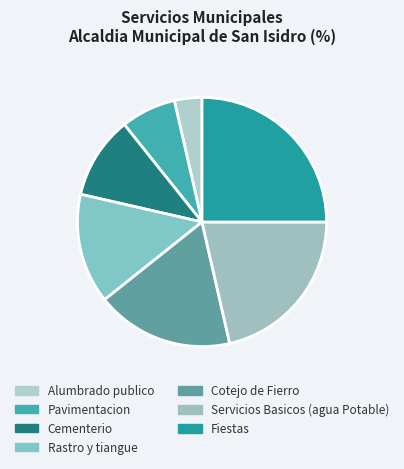

To the nearest percent, what is the difference between the largest and smallest slice percentages?

21%